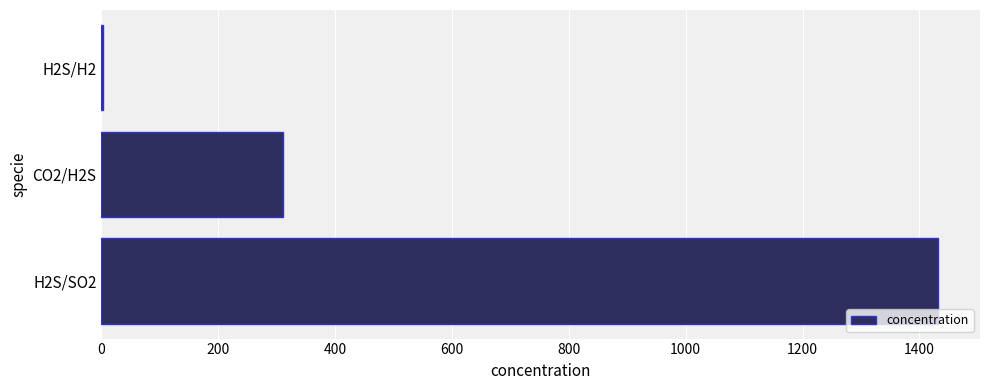

Reading bottom to top, what are all the values shown in this chart?

H2S/SO2=1432.0	CO2/H2S=310.0	H2S/H2=2.4